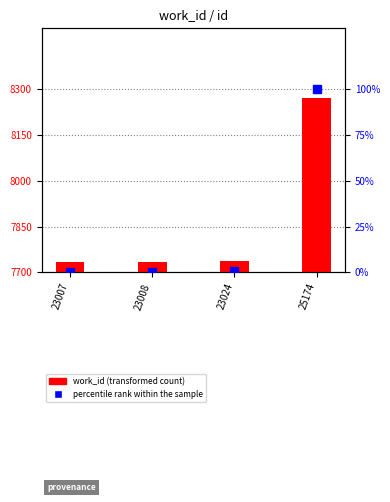

True or false: percentile rank within the sample has a value of 100.0 at 25174.

True